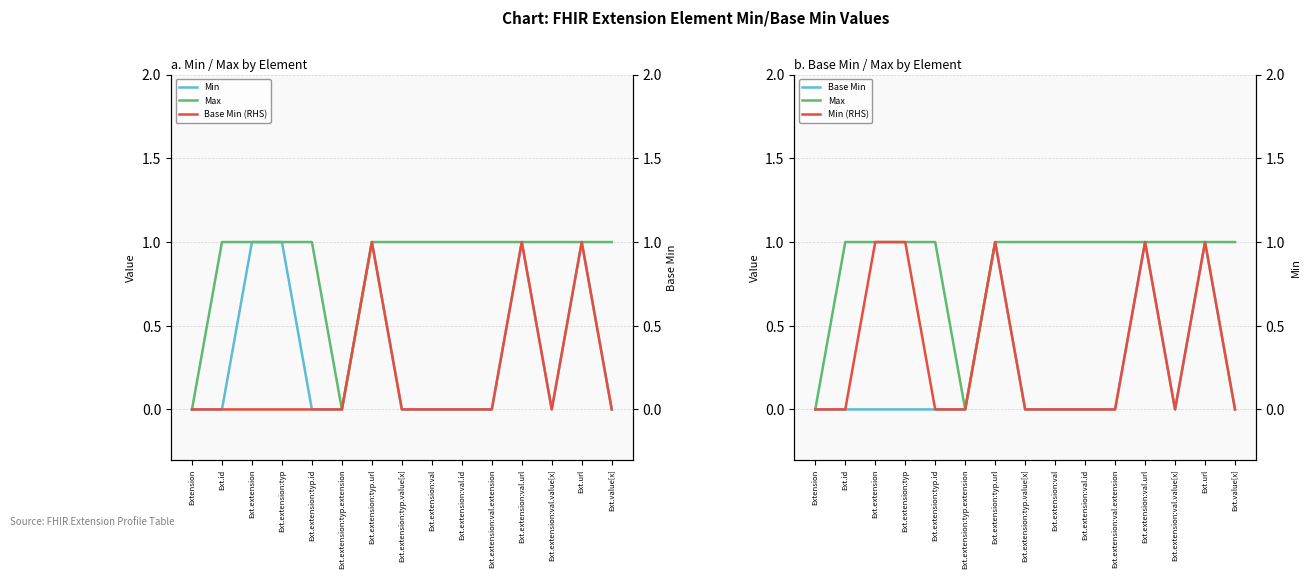

True or false: Base Min (RHS) and Max intersect in this chart.

False